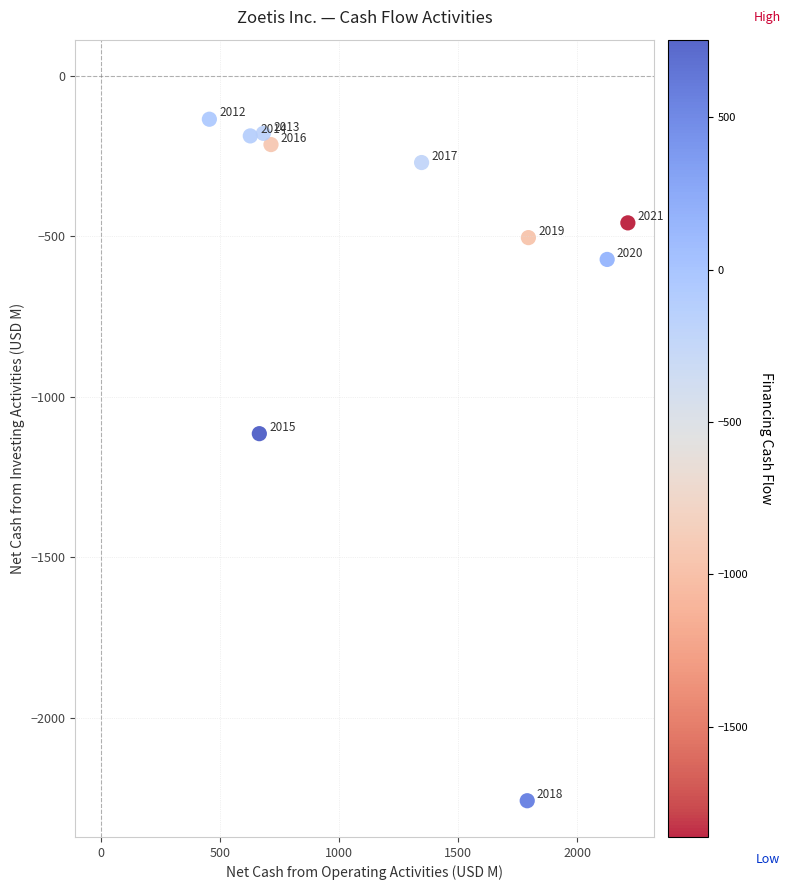

What is the average Y value?

-589